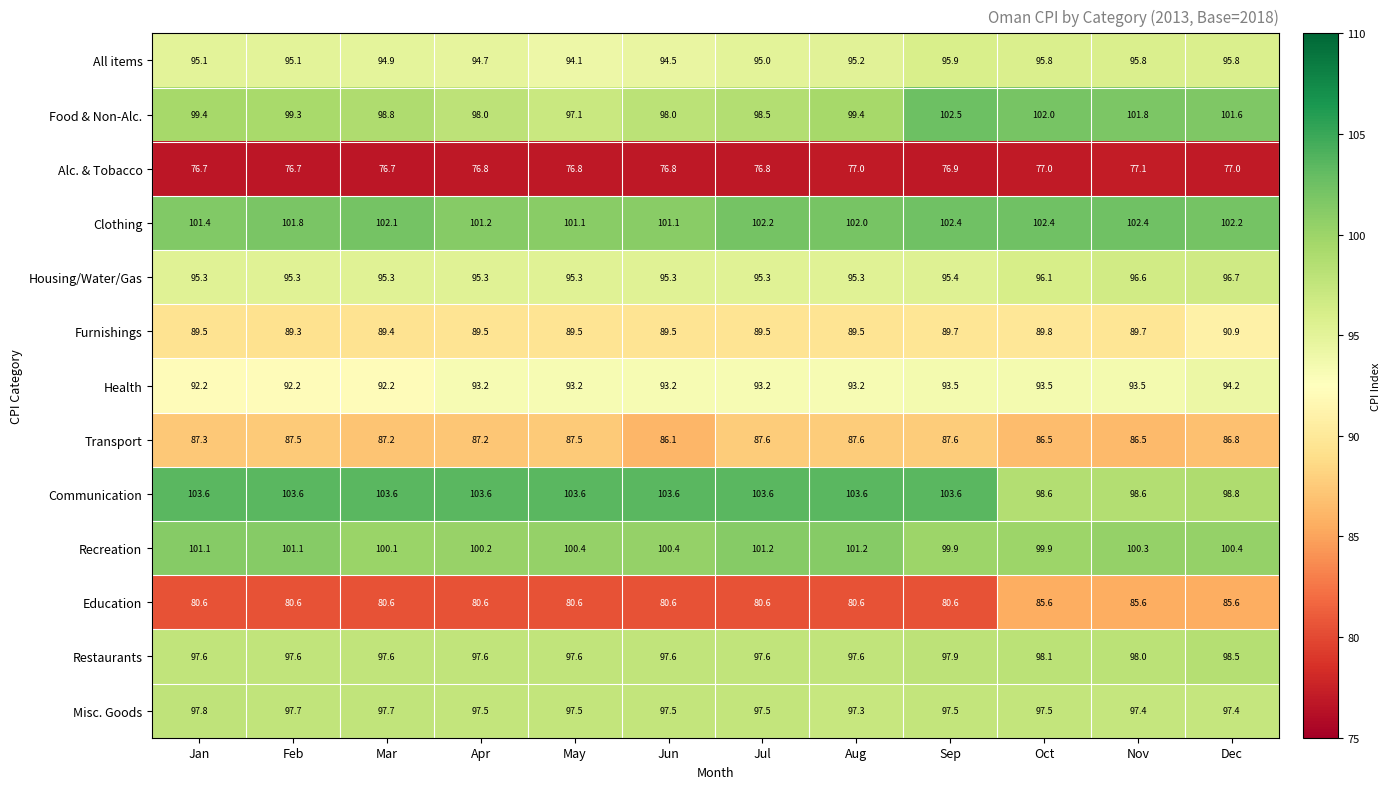

Which series changed the most between Feb and Dec?

Education